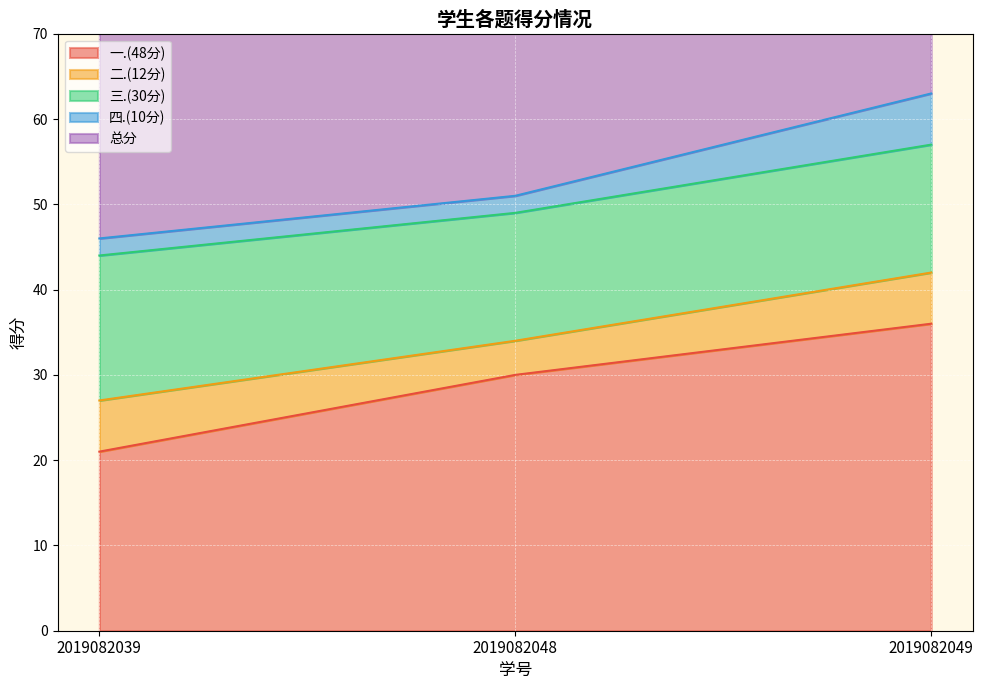

How many distinct data groups are displayed?

5